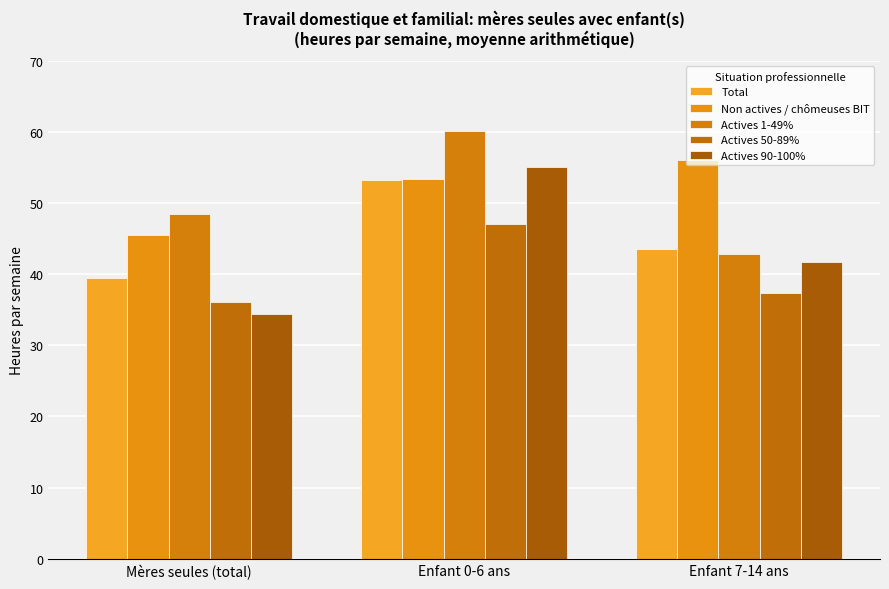

What is the label of the 2nd bar from the right?

Enfant 0-6 ans